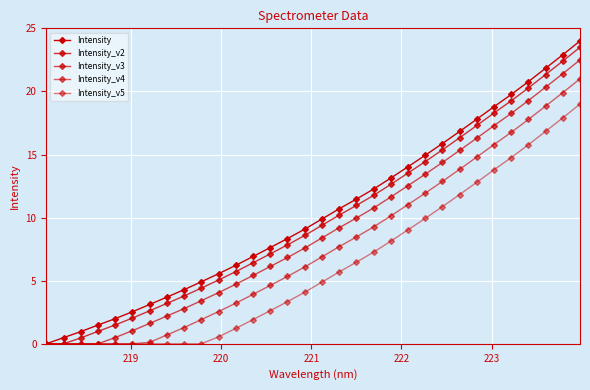

Is this an area chart (filled region under the line)?

No